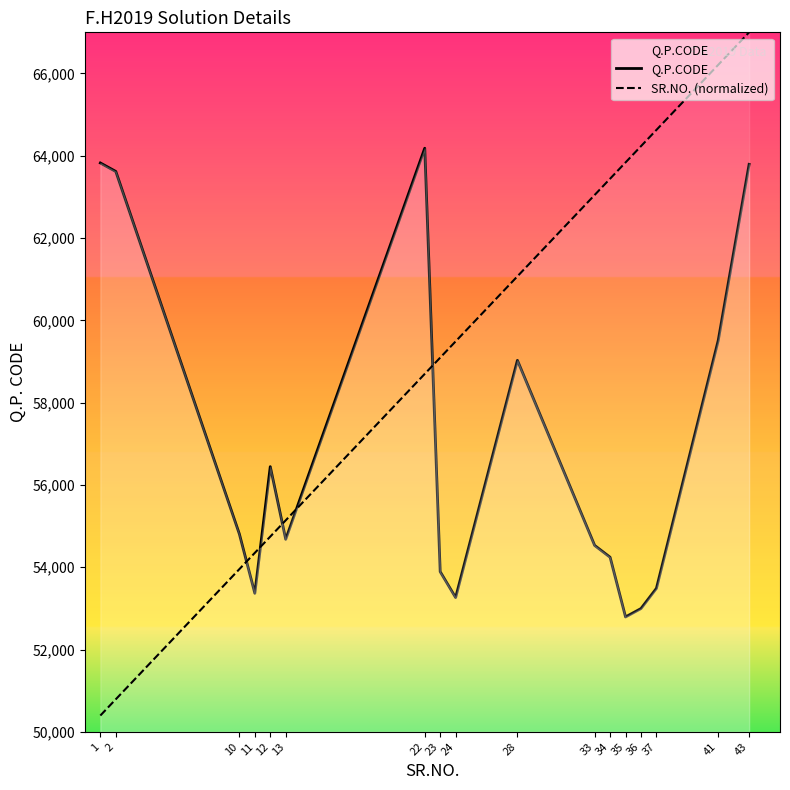

What is the maximum value for SR.NO. (normalized)?

67000.0